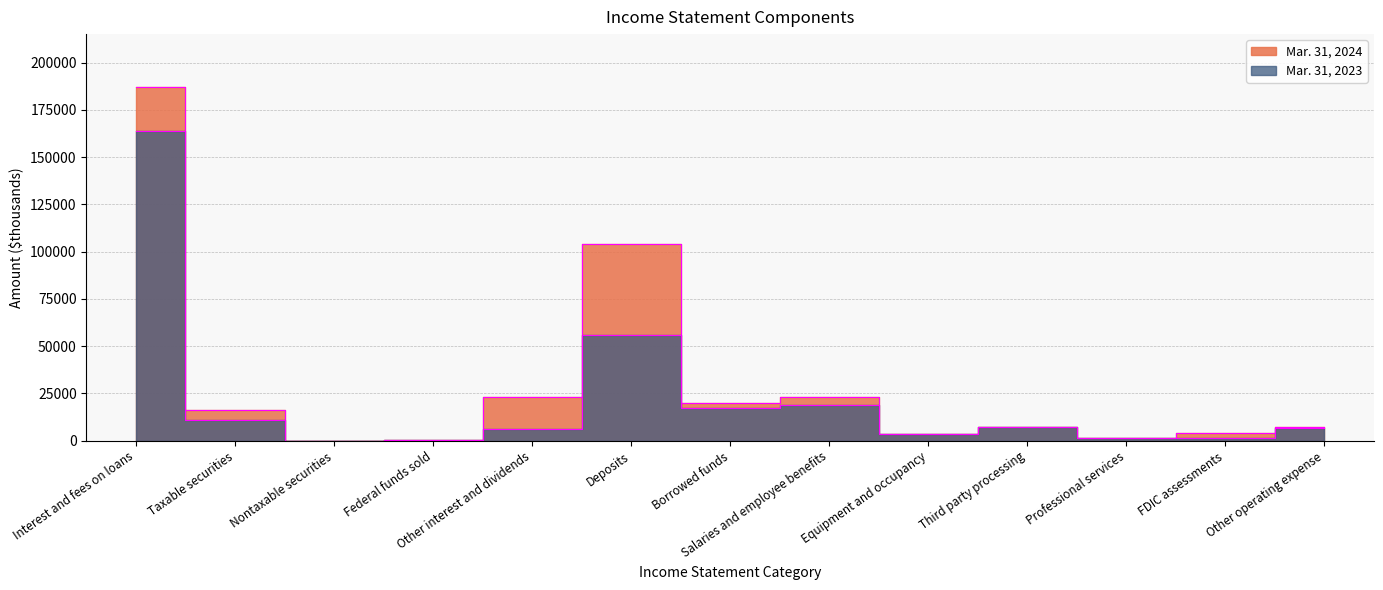

Rank the series by their maximum value, from highest to lowest.

Mar. 31, 2024, Mar. 31, 2023